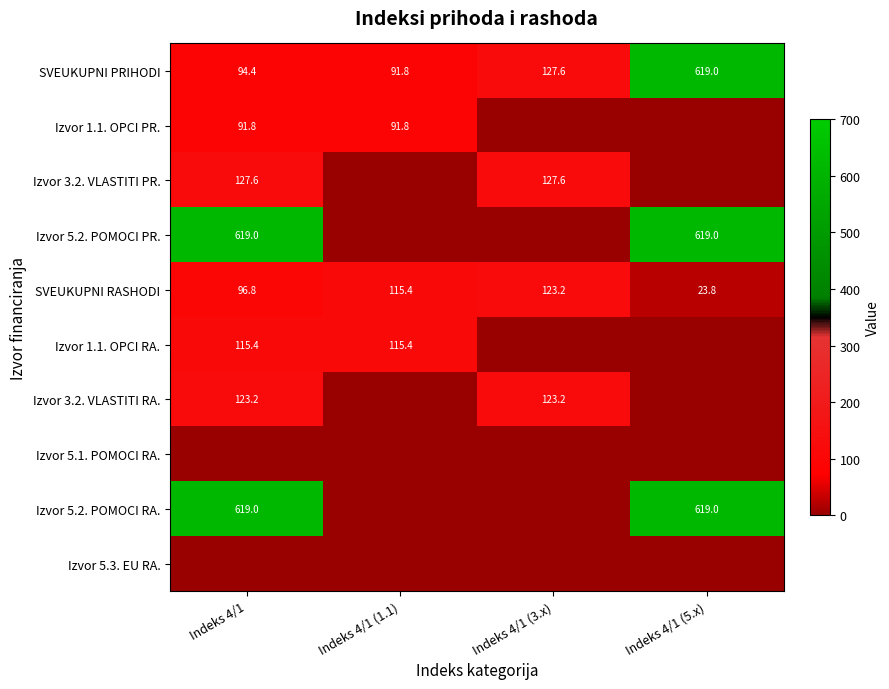

The value of SVEUKUPNI RASHODI at Indeks 4/1 (3.x) is 38.9. True or false?

False